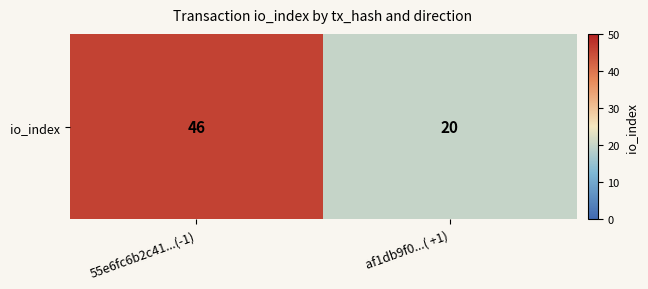

What is the change in value from 55e6fc6b2c41...(-1) to af1db9f0...( +1)?

-26